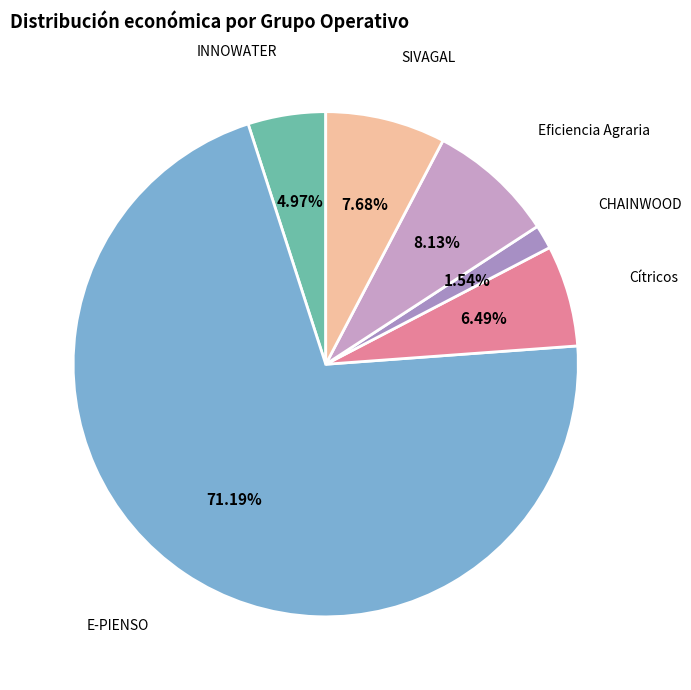

True or false: SIVAGAL accounts for 1% of the total.

False